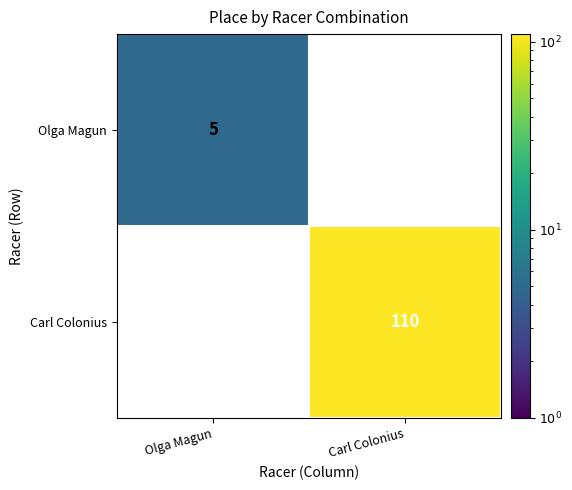

Is the value of Olga Magun at Carl Colonius greater than the value of Carl Colonius at Carl Colonius?

No